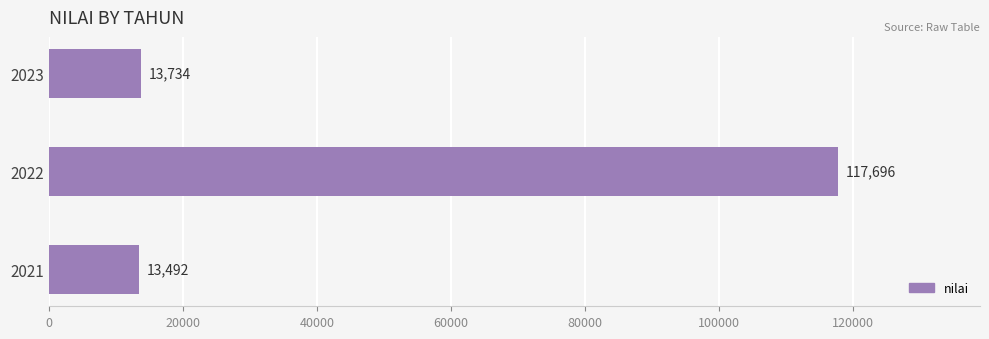

Is it true that the value at 2022 is 53248?

False